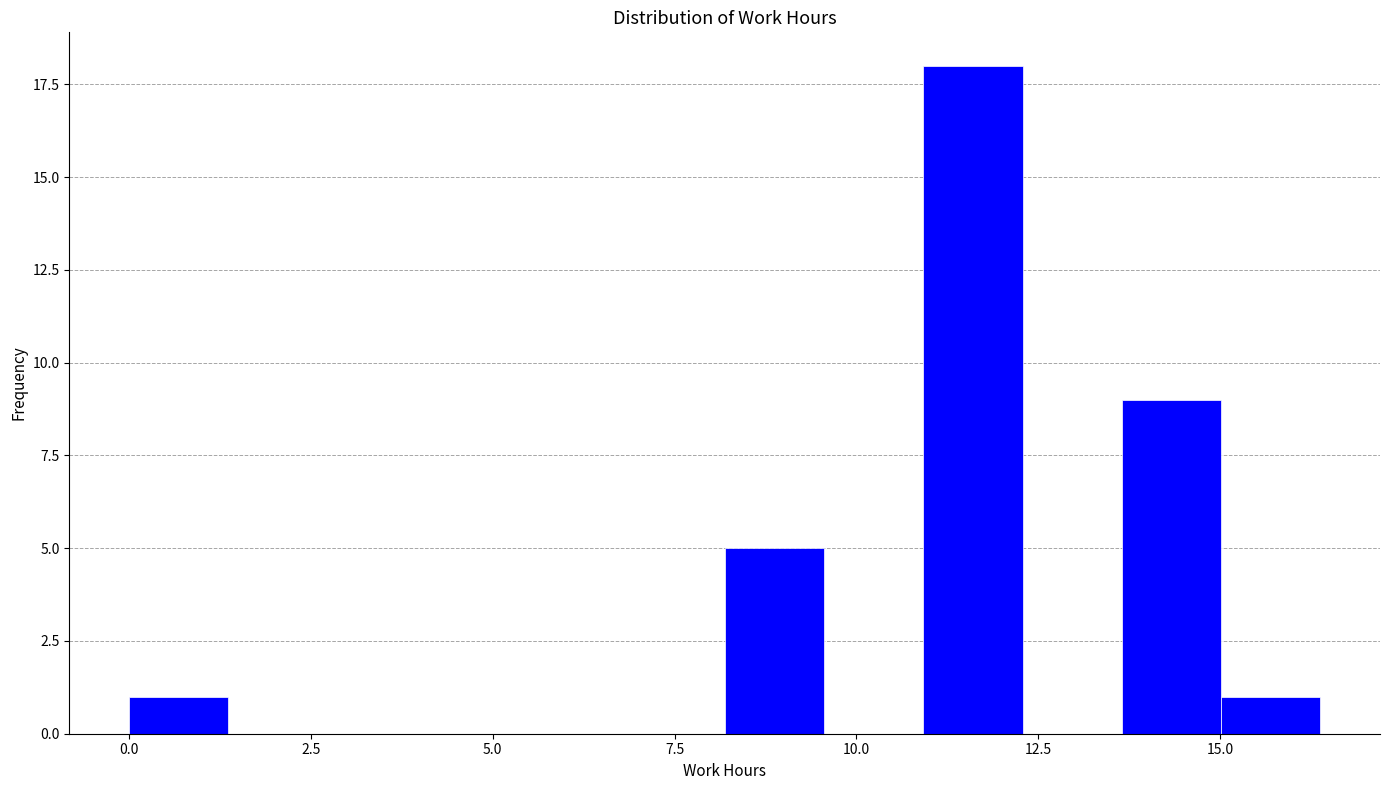

Around what value on the x-axis is the tallest bar? Give the approximate position of its centre, as read against the axis.

11.5